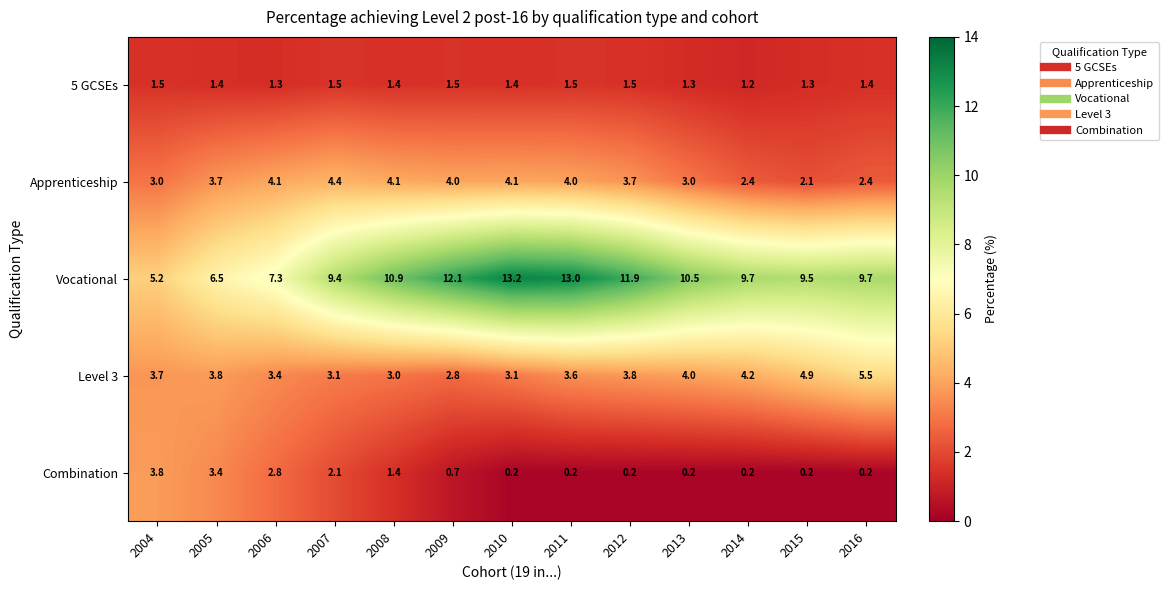

What is the average value of the Apprenticeship series?

3.5